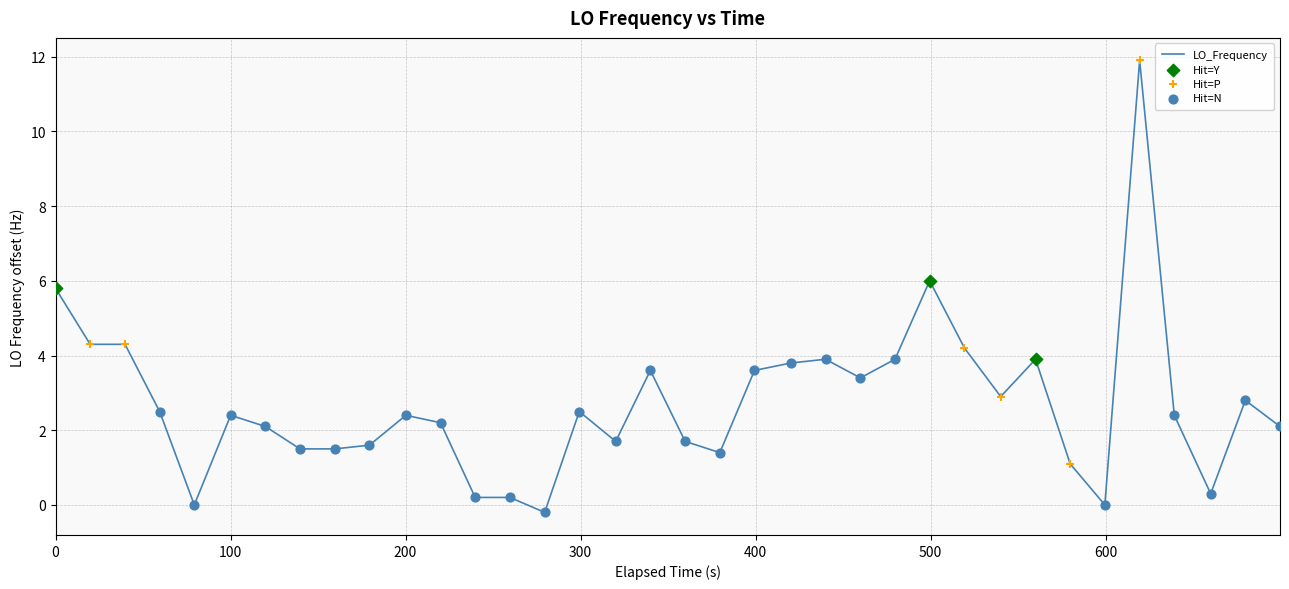

What is the difference between the maximum and minimum values?

12.1